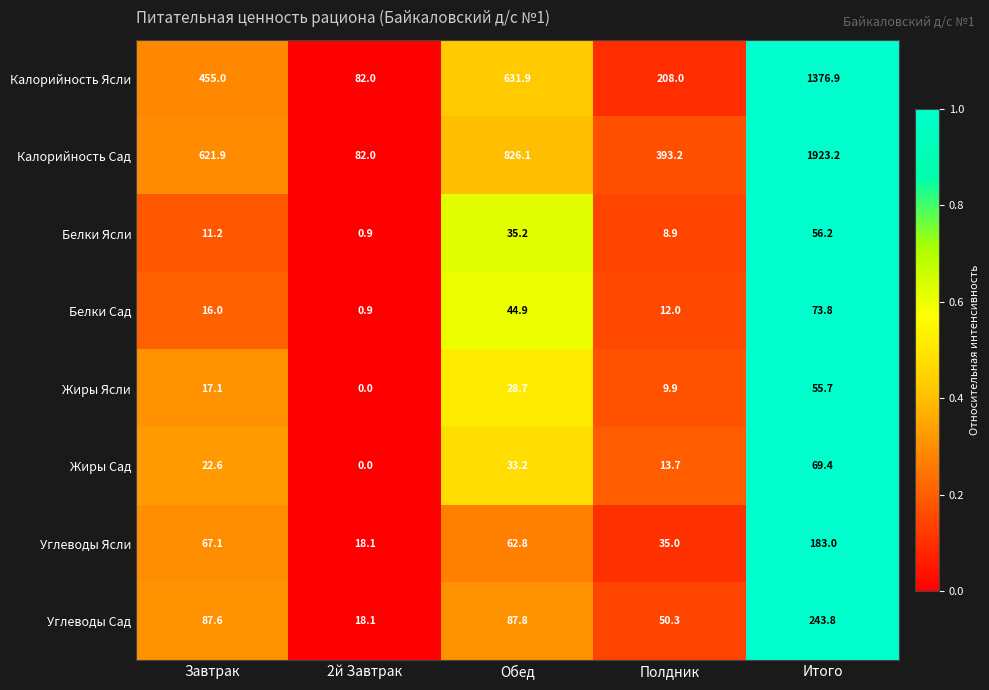

What is the difference between the Жиры Сад values at 2й Завтрак and Завтрак?

22.6